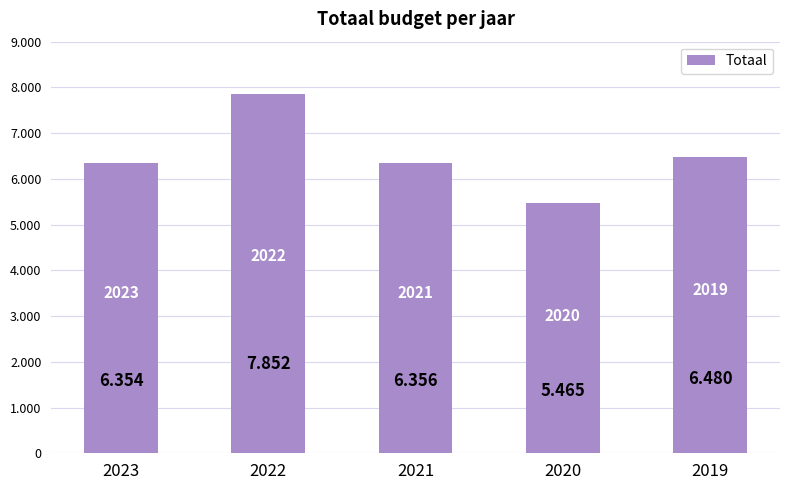

Reading left to right, list all the values displayed in this chart.

6354	7852	6356	5465	6480